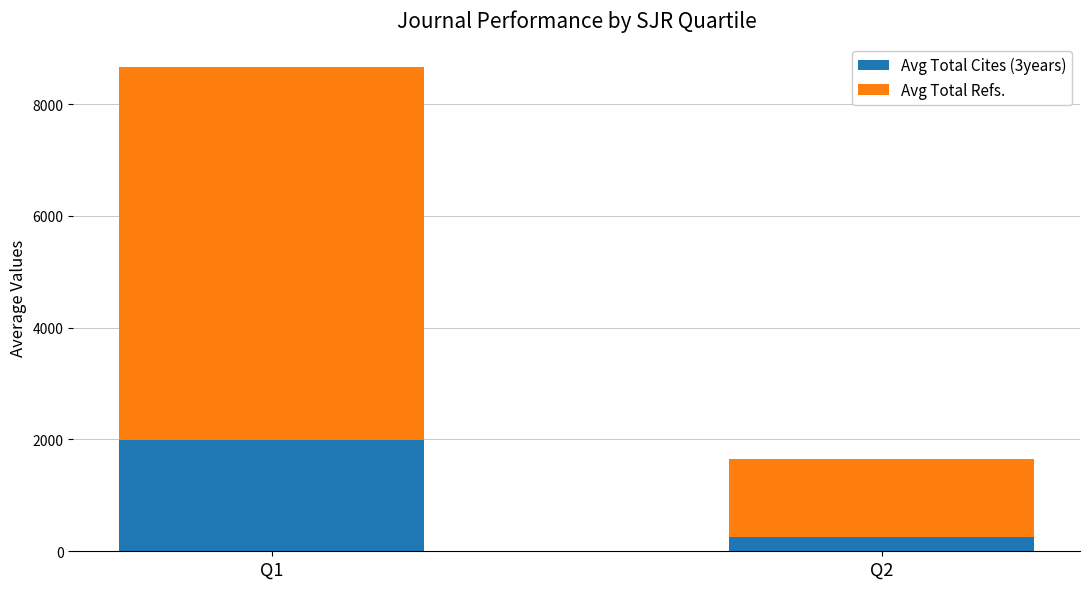

What is the average value of the Avg Total Cites (3years) series?

1121.1